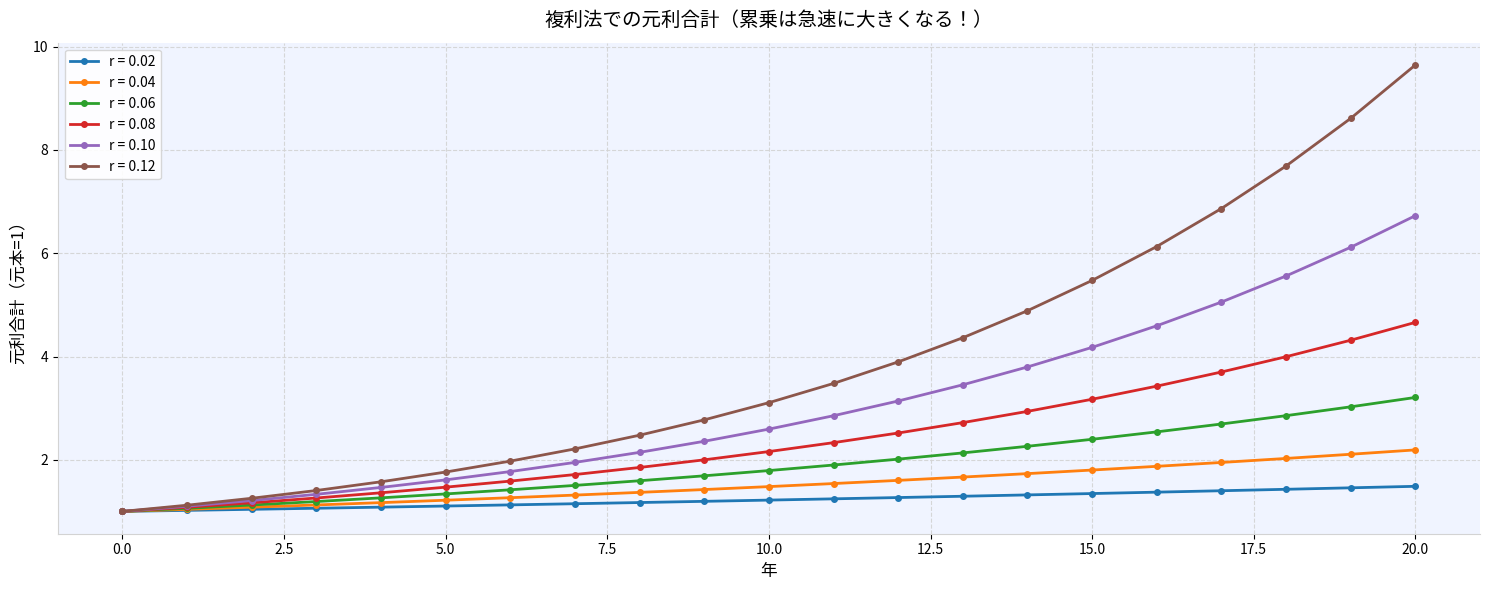

True or false: r = 0.12 has more than 2 interior local peaks.

False